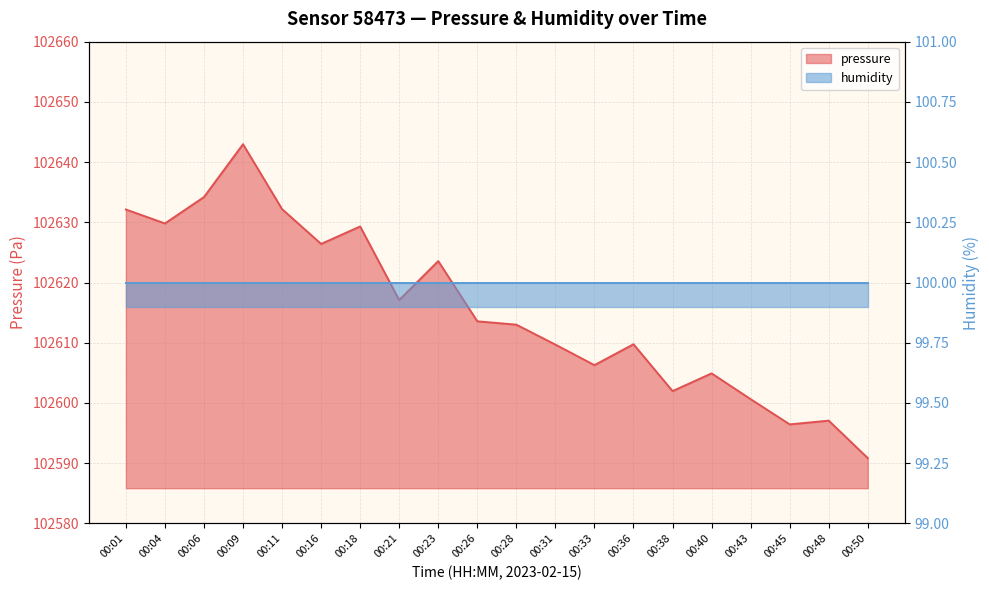

Reading left to right, list all the values displayed in this chart.

102632.1	102629.8	102634.2	102643.0	102632.2	102626.4	102629.3	102617.1	102623.6	102613.6	102613.0	102609.7	102606.3	102609.8	102602.0	102604.9	102600.6	102596.4	102597.1	102590.8